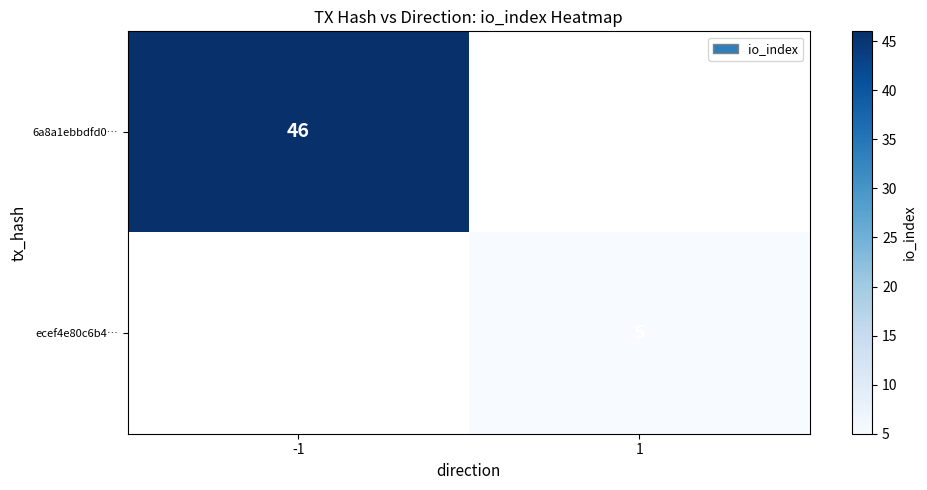

The value of ecef4e80c6b4… at 1 is 8. True or false?

False